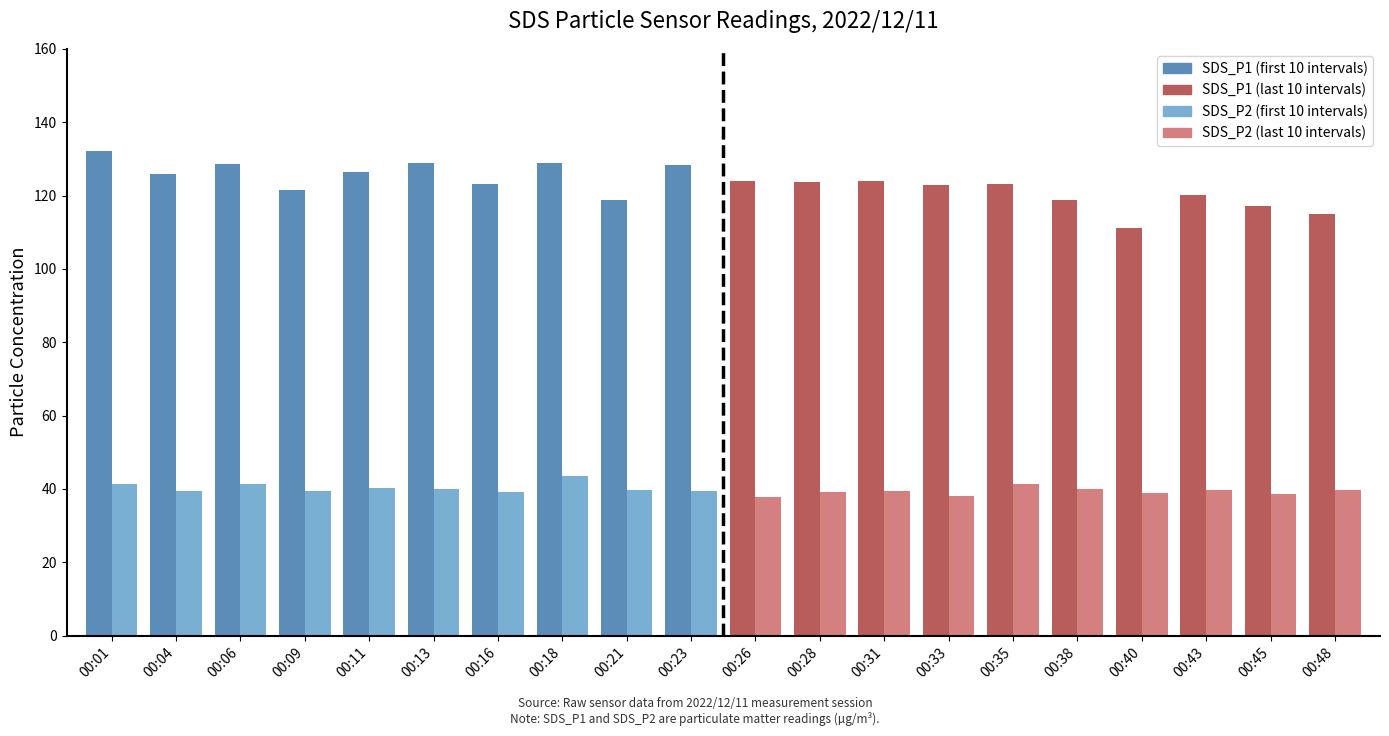

Rank the series by their maximum value, from highest to lowest.

SDS_P1, SDS_P2